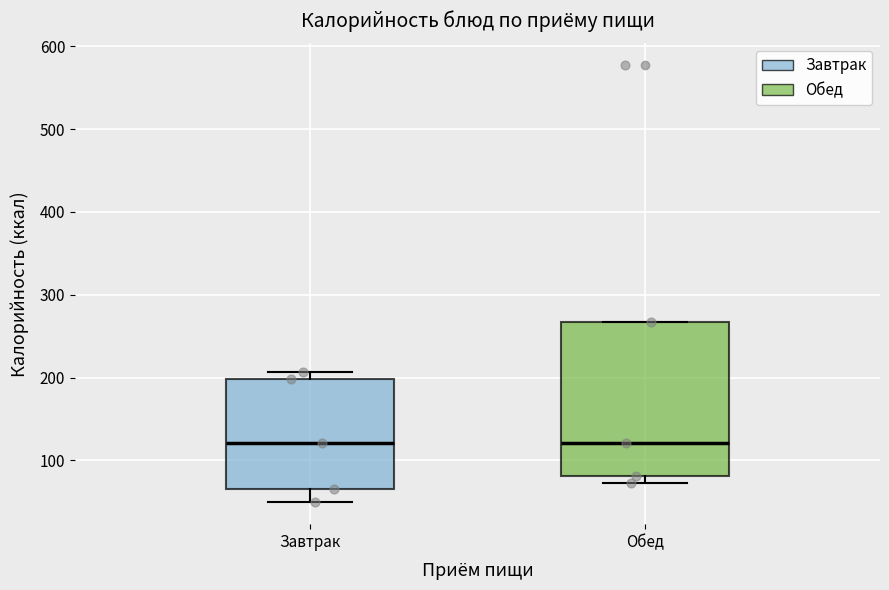

Where is the upper edge of the box for Завтрак on the y-axis? The values are not printed on the chart, so give them approximately, as read against the axis.

200